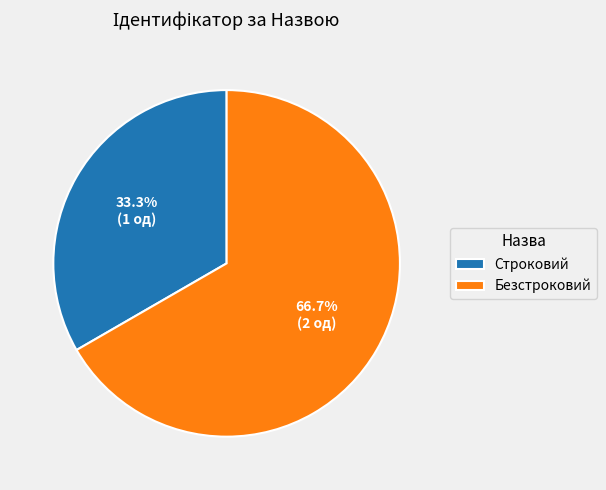

Approximately how many times larger is the value at Строковий compared to Безстроковий?

0.5